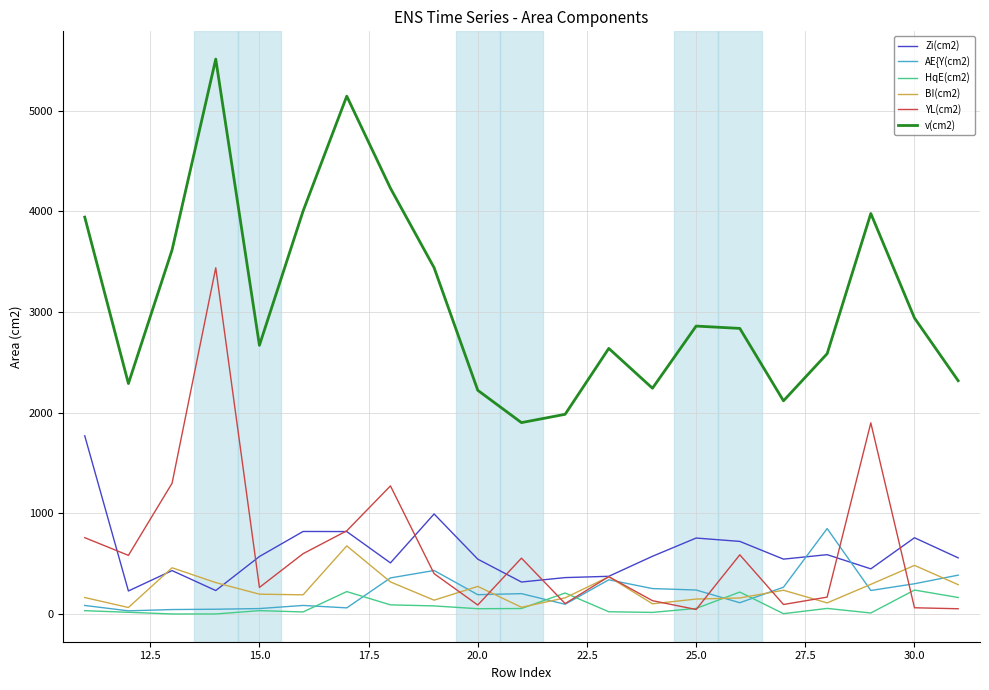

What is the maximum value for v(cm2)?

5510.9